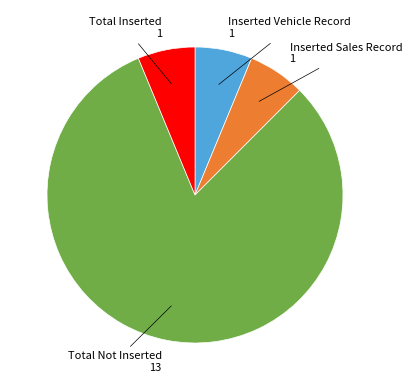

Does any single category account for the majority?

Yes